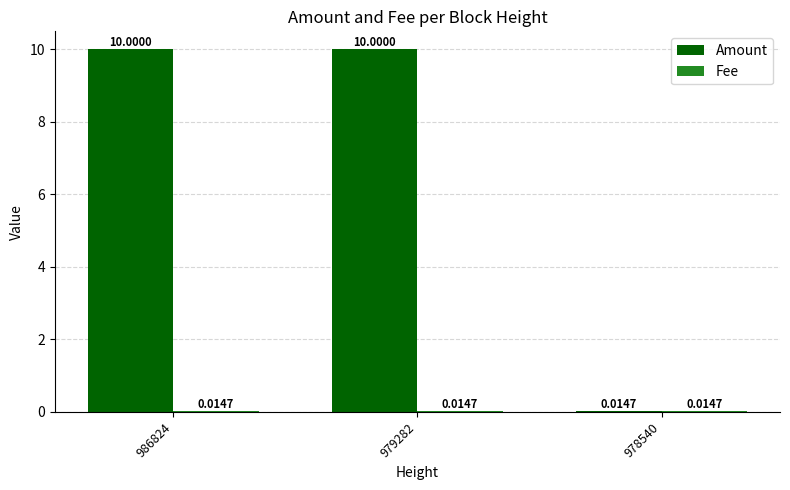

Which series has the largest total across all categories?

Amount